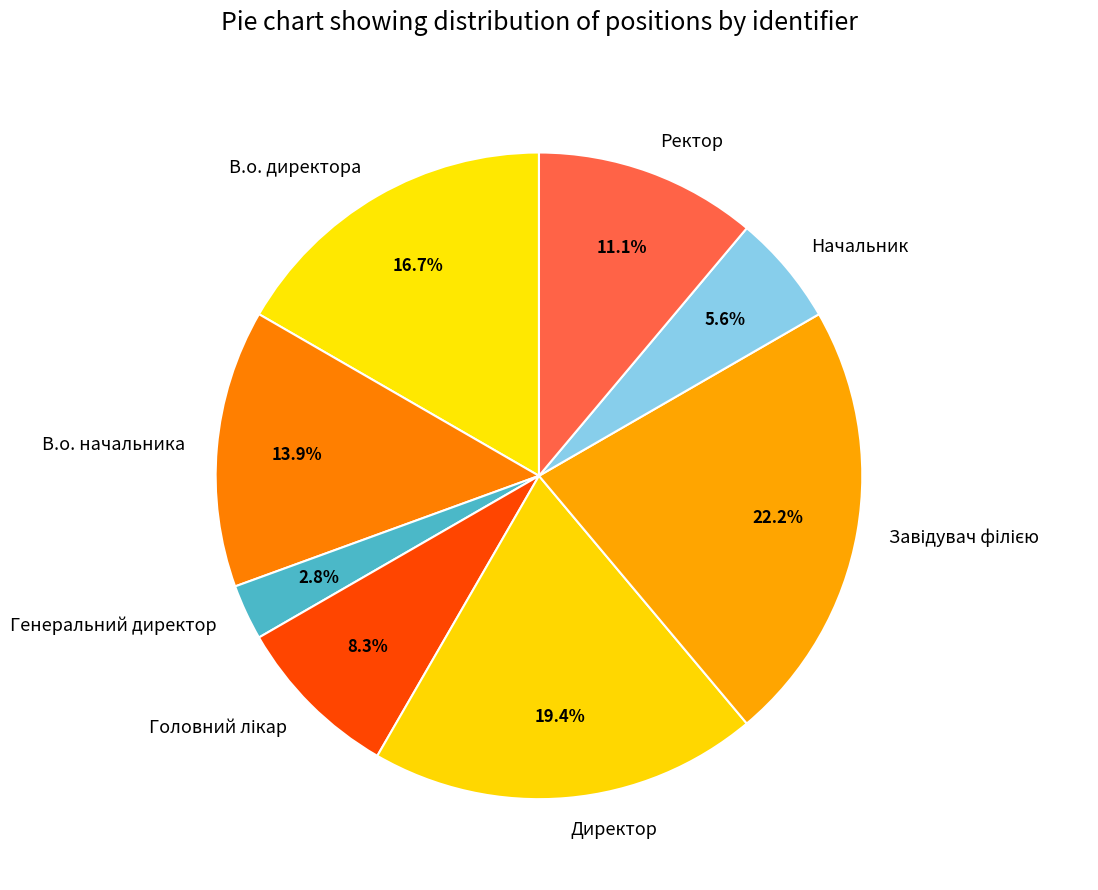

Which category has the smallest portion of the pie?

Генеральний директор